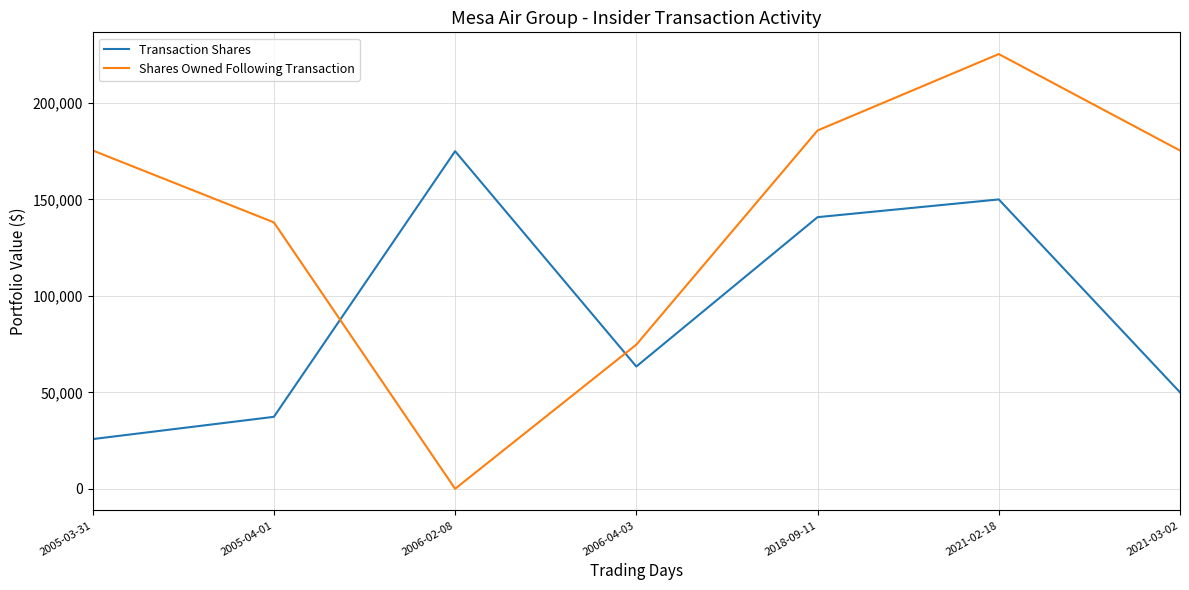

Rank the series by their maximum value, from highest to lowest.

Shares Owned Following Transaction, Transaction Shares